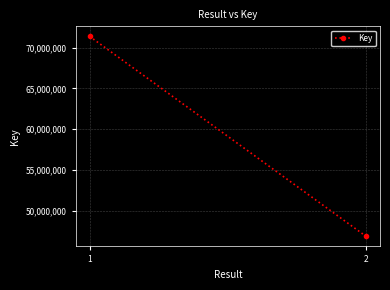

Between 2 and 1, which is larger?

1